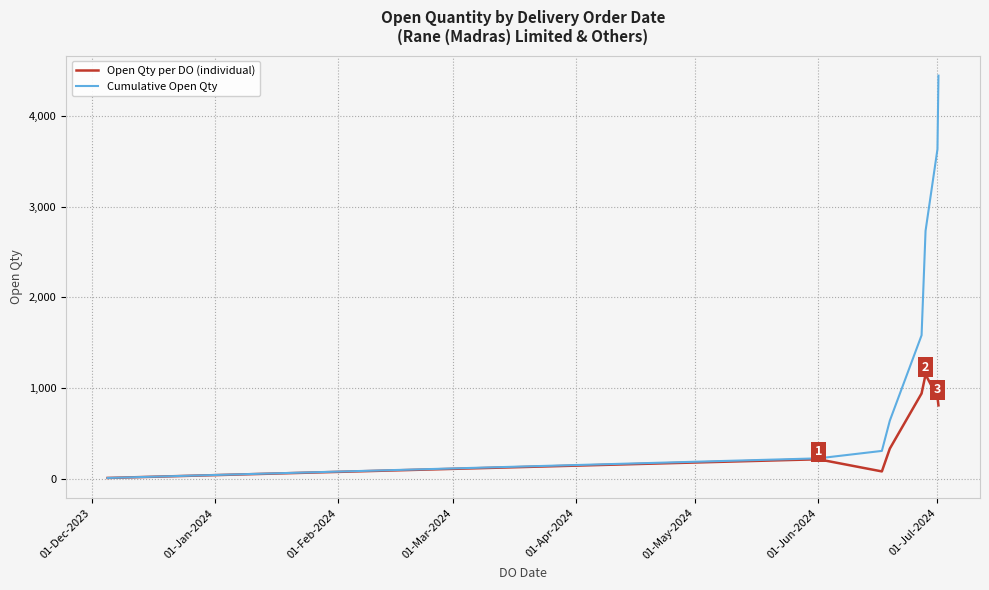

Rank the series by their maximum value, from lowest to highest.

Open Qty per DO (individual), Cumulative Open Qty